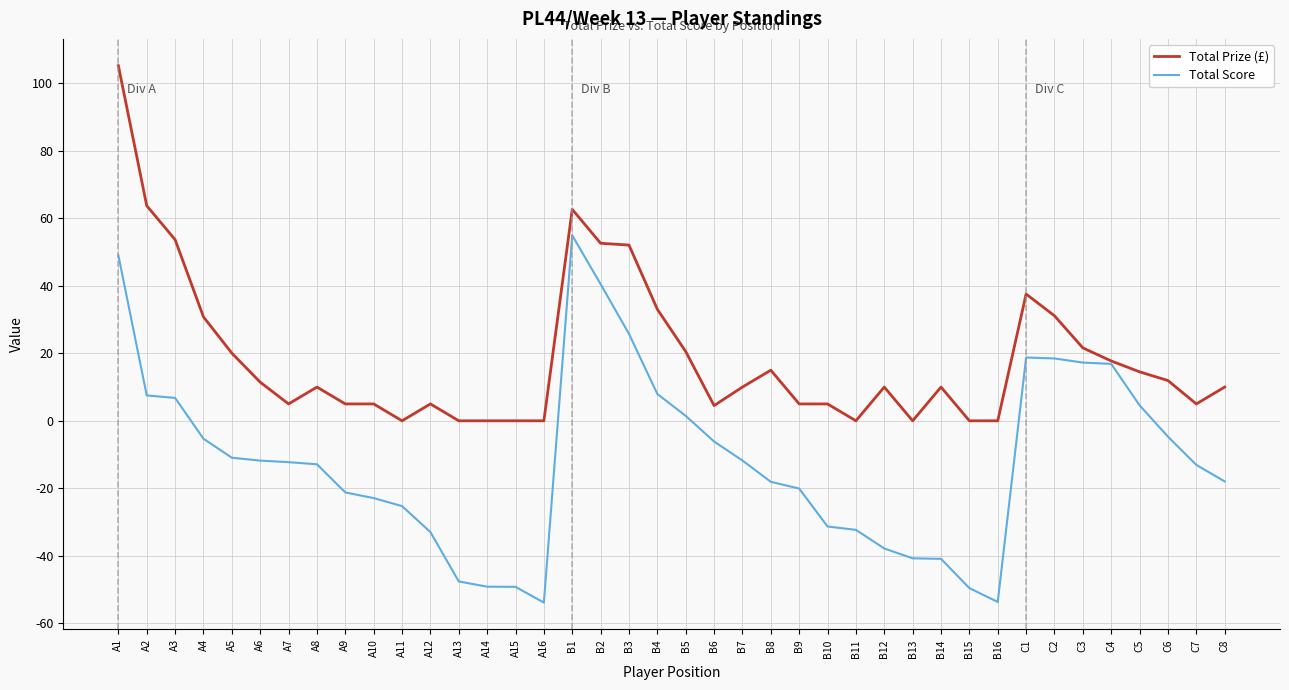

Where does the Total Prize (£) series first go above 10?

A1